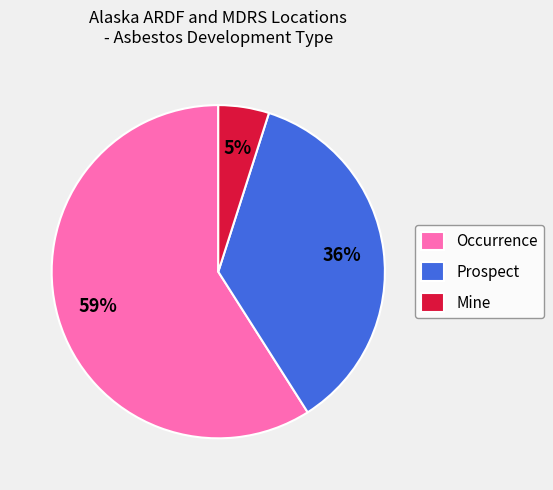

How many slices are in this pie chart?

3